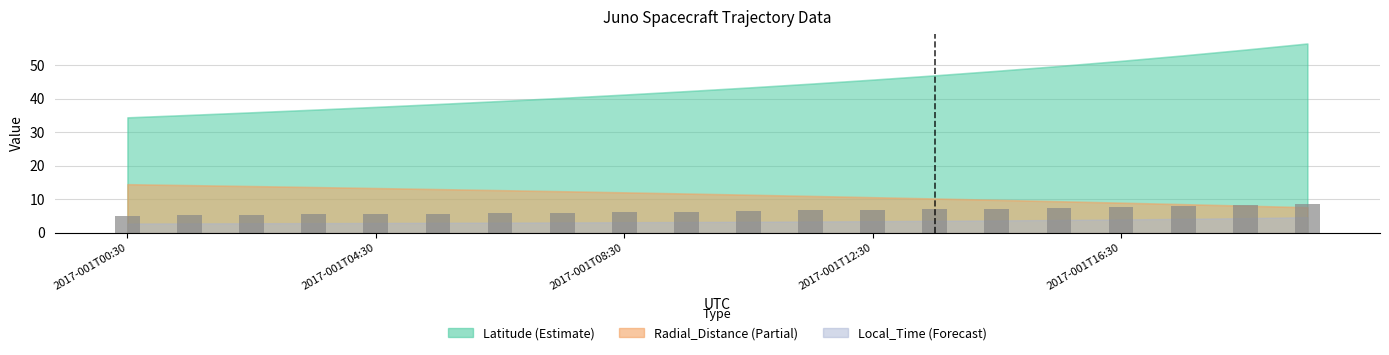

What is the minimum value shown in the chart?

5.2